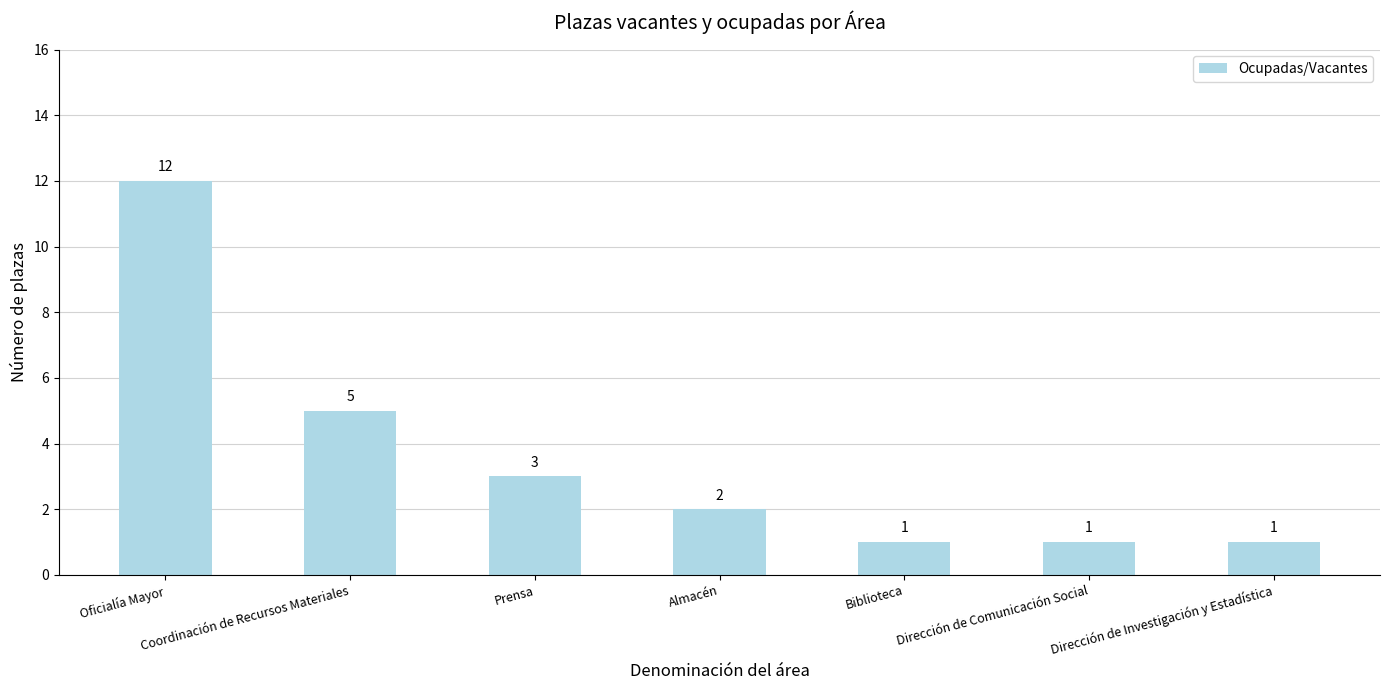

What is the change in value from Coordinación de Recursos Materiales to Biblioteca?

-4